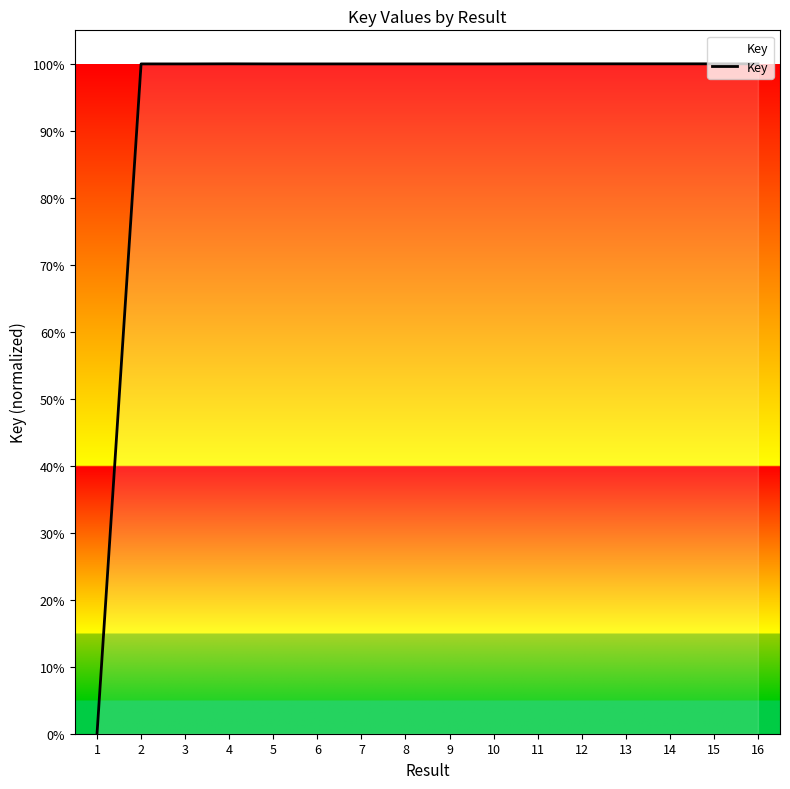

Does the chart have visible grid lines?

No